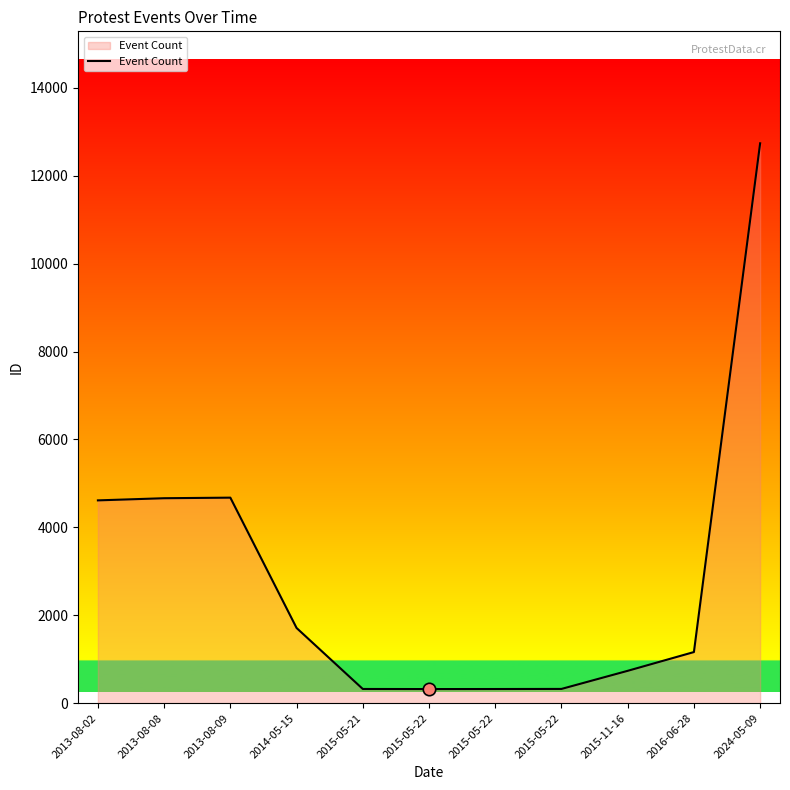

What is the ratio of the value at 2015-05-22 to the value at 2013-08-08?

0.1